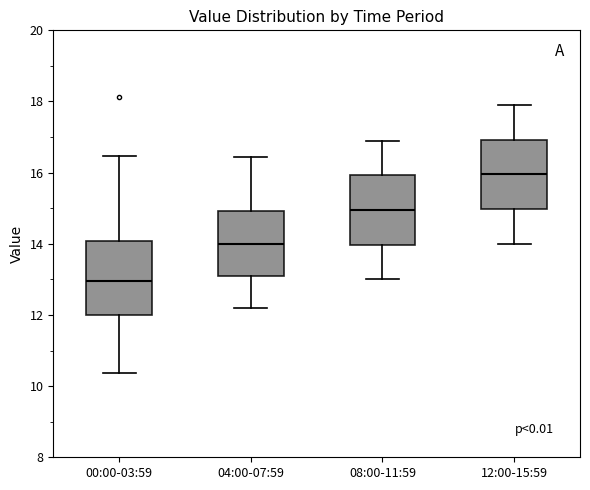

Reading left to right, transcribe this box plot: for each box, give where its median line is, the range the box spans, and where its two whiskers end, as read against the y-axis. The values are not printed on the chart, so give them approximately, as read against the axis.

00:00-03:59: median 13.0, box 12.0 to 14.0, whiskers 10.4 to 16.4
04:00-07:59: median 14.0, box 13.2 to 15.0, whiskers 12.2 to 16.4
08:00-11:59: median 15.0, box 14.0 to 16.0, whiskers 13.0 to 17.0
12:00-15:59: median 16.0, box 15.0 to 17.0, whiskers 14.0 to 18.0